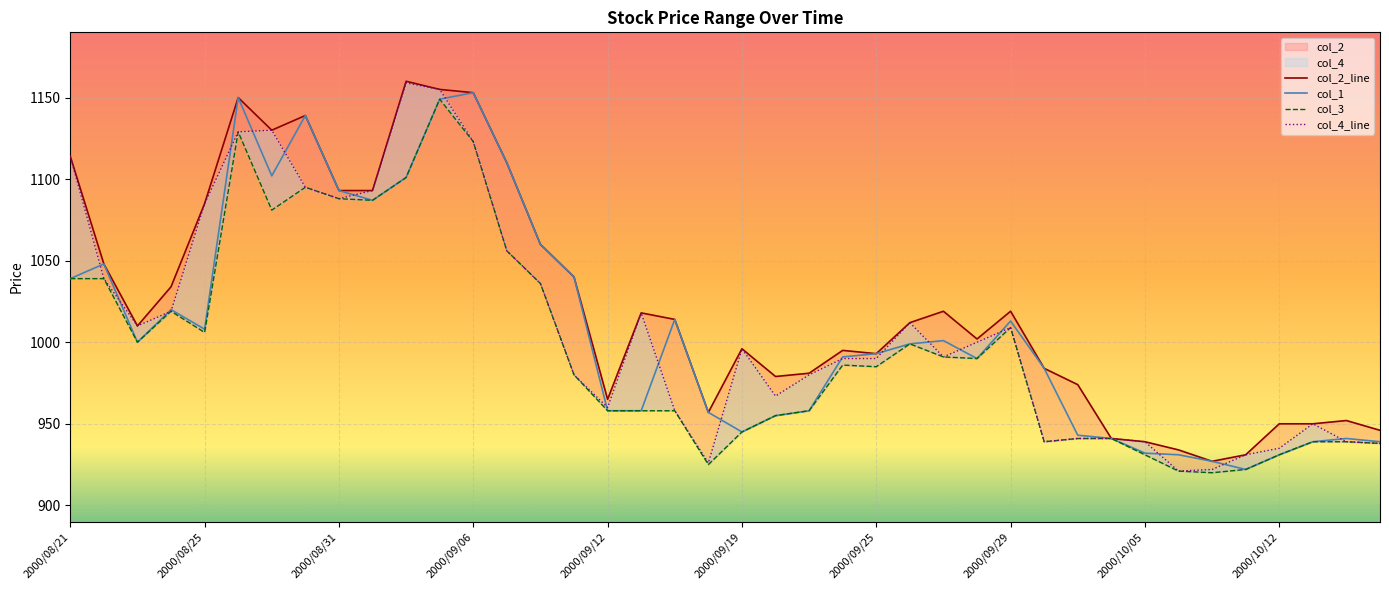

True or false: col_2_line and col_3 intersect in this chart.

False